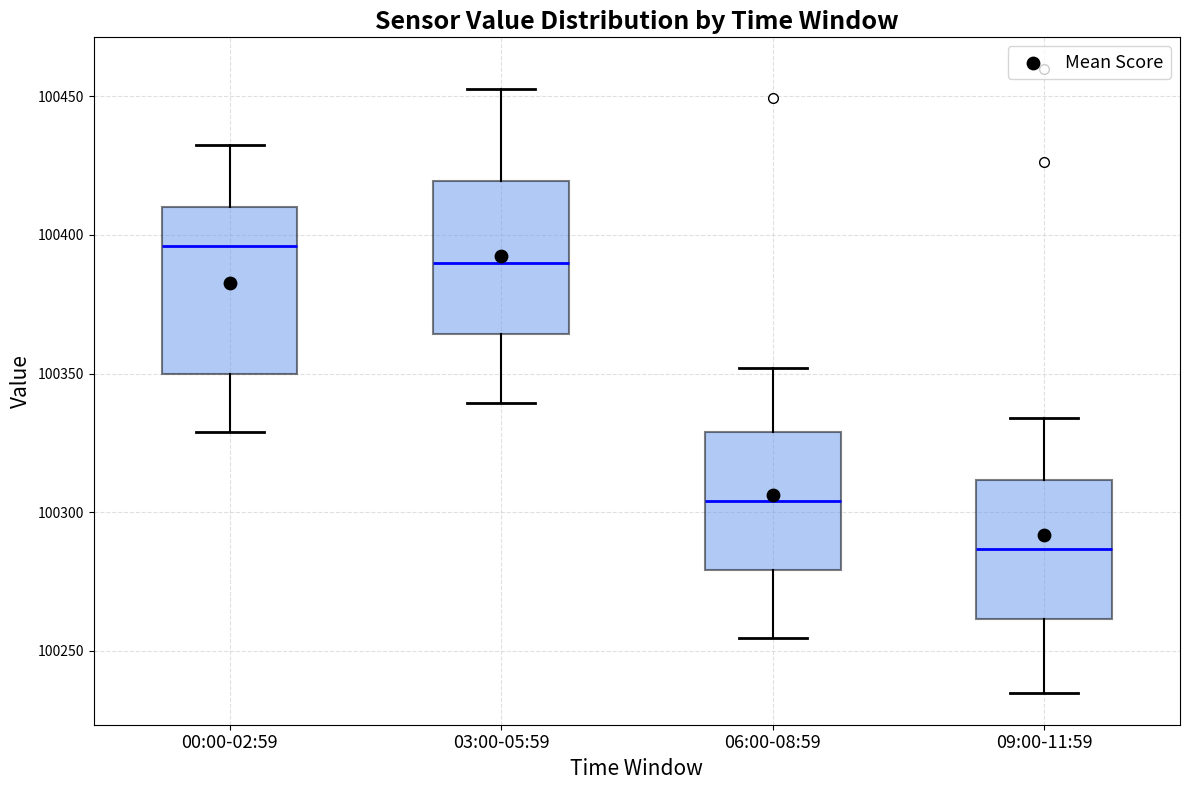

Reading left to right, read every box against the y-axis: the position of its median line, the range the box covers, and the ends of its whiskers. The values are not printed on the chart, so give them approximately, as read against the axis.

00:00-02:59: median 100395, box 100350 to 100410, whiskers 100330 to 100435
03:00-05:59: median 100390, box 100365 to 100420, whiskers 100340 to 100455
06:00-08:59: median 100305, box 100280 to 100330, whiskers 100255 to 100350
09:00-11:59: median 100285, box 100260 to 100310, whiskers 100235 to 100335